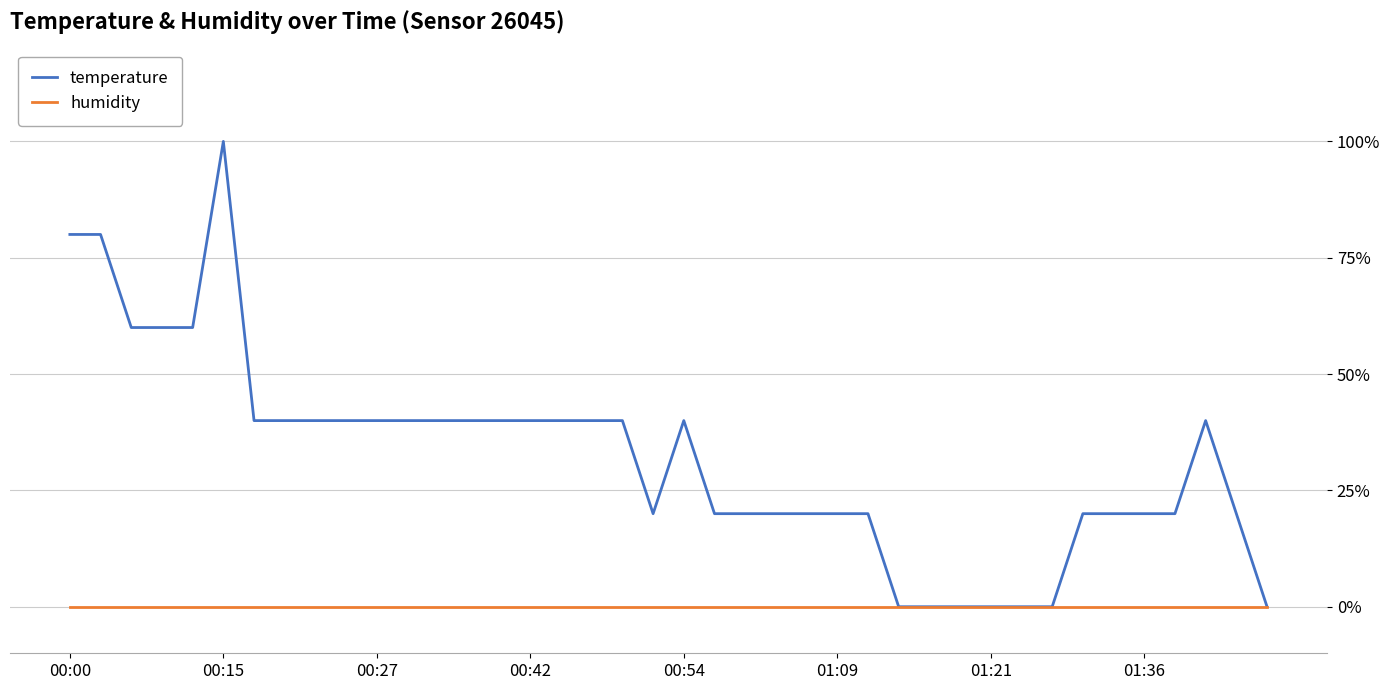

How many series are shown in this chart?

2